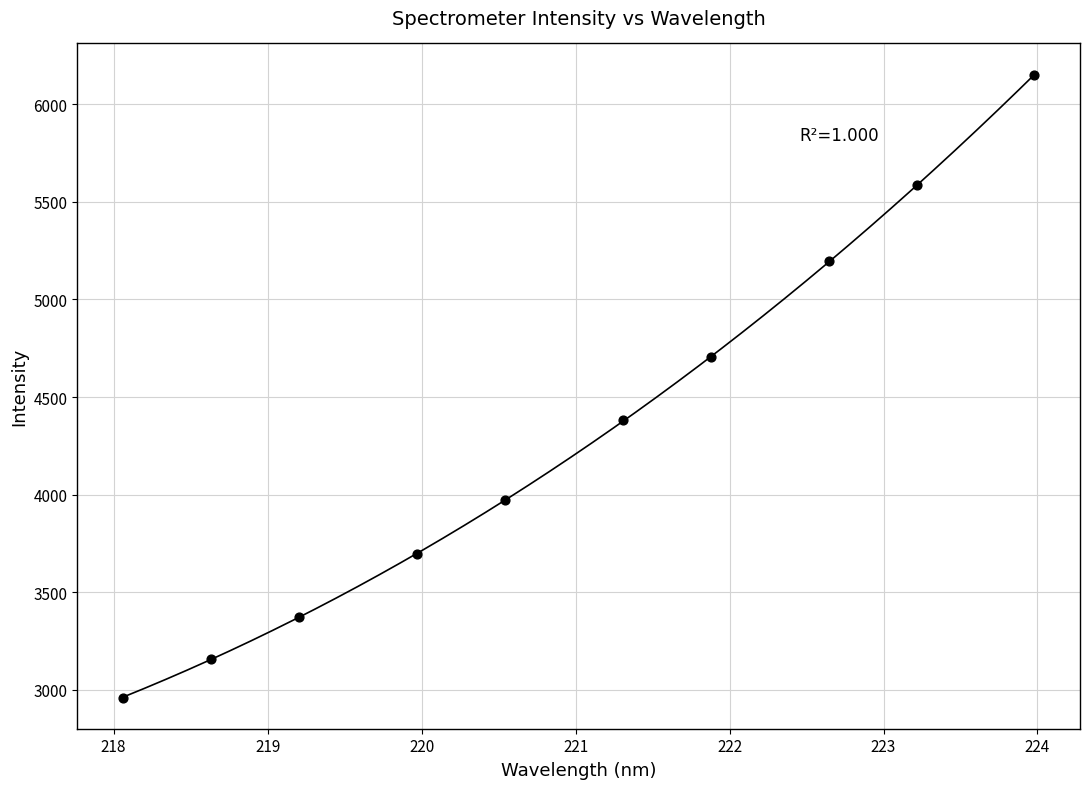

What is the range of Y values (max minus min)?

3189.8